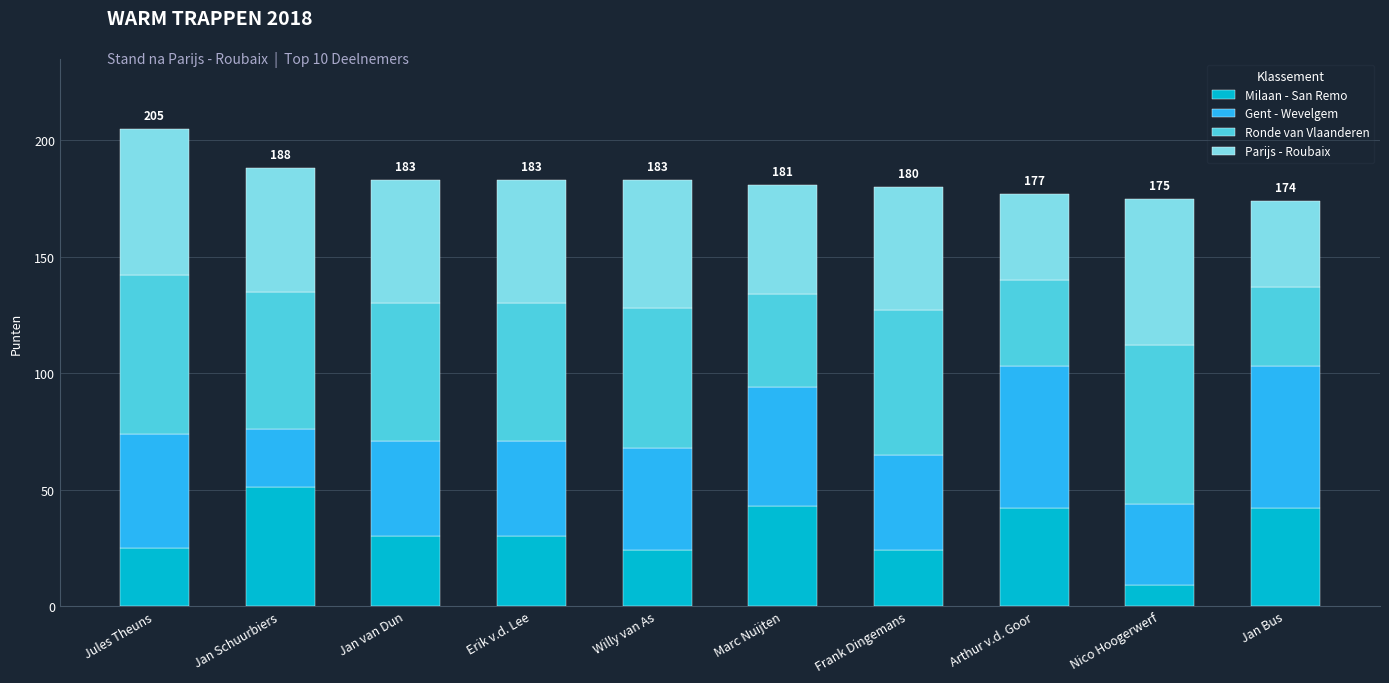

What are all the series names shown in the legend?

Milaan - San Remo, Gent - Wevelgem, Ronde van Vlaanderen, Parijs - Roubaix